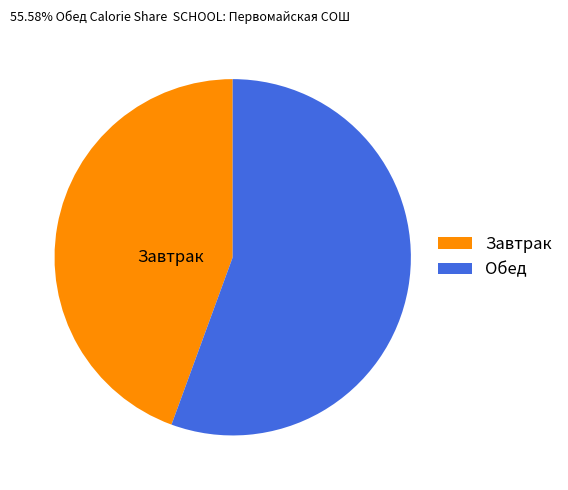

Is the sum of Обед and Завтрак greater than half?

Yes